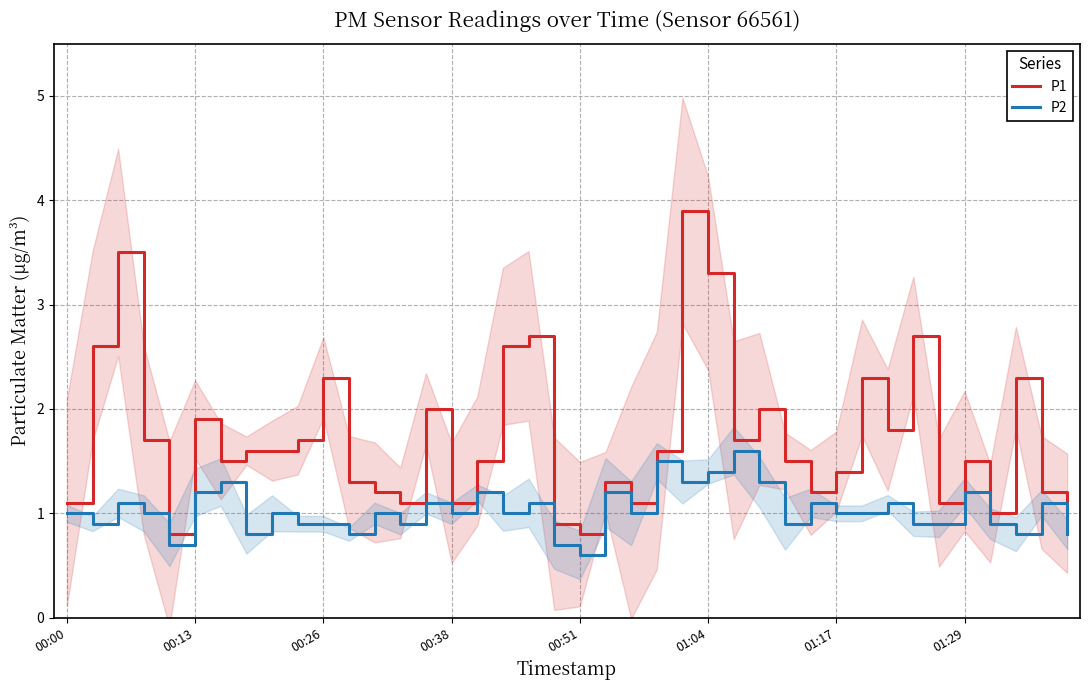

True or false: P2 and P1 cross at least once.

False